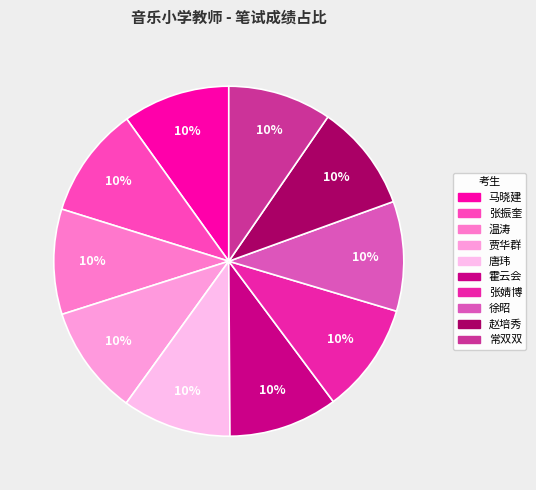

What percentage is the 贾华群 slice, to the nearest percent?

10%